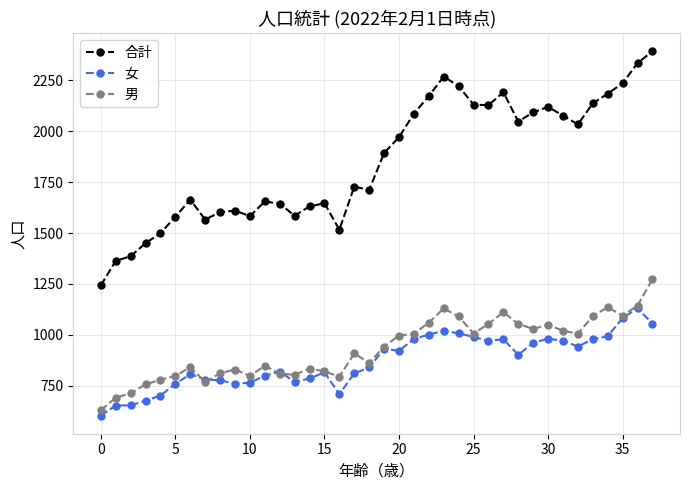

What is the value of the 合計 point at the 35th from the left?

2185